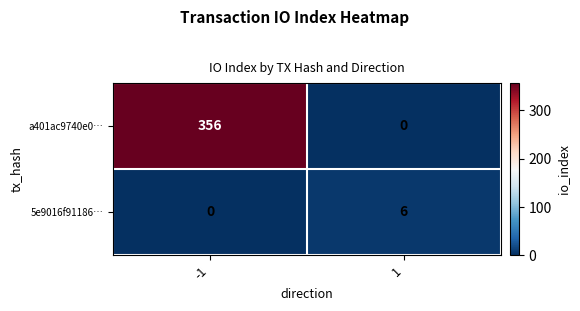

What is the spread (max minus min) of values at -1?

356